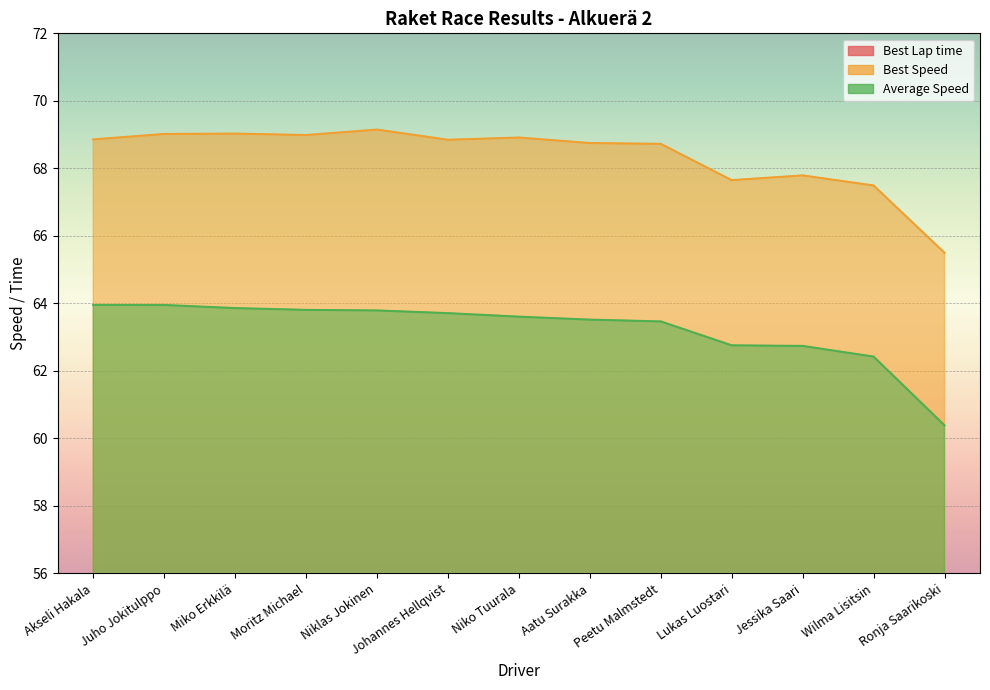

At Niko Tuurala, list the series in order from largest to smallest.

Best Speed, Average Speed, Best Lap time